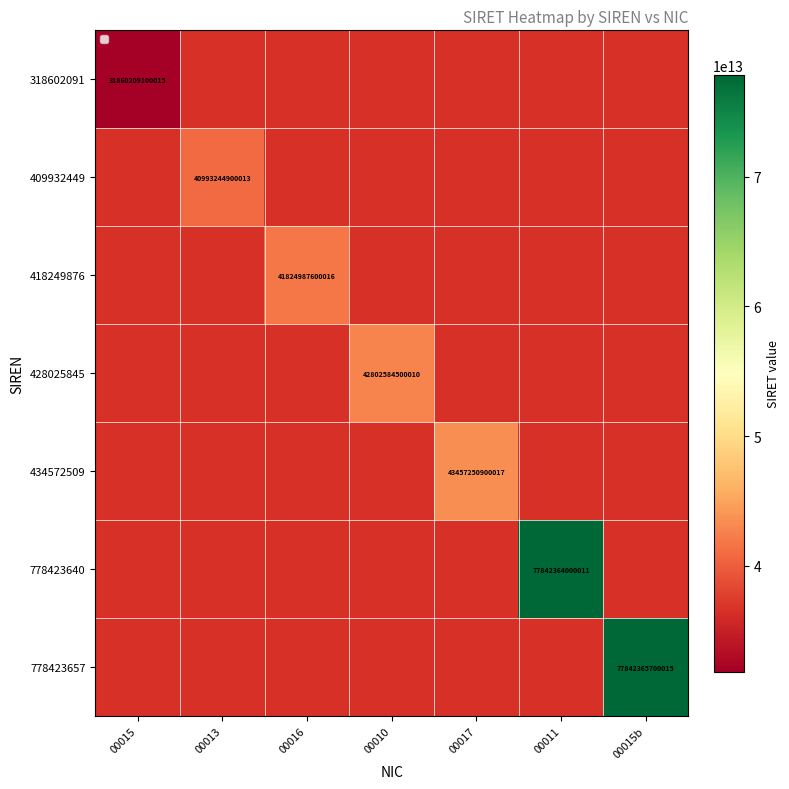

Is it true that 418249876 equals 60323789461933 at 00016?

False